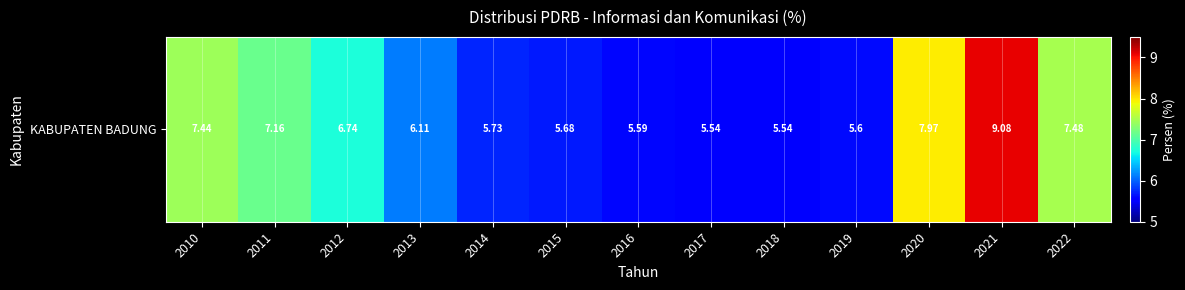

Reading left to right, transcribe all the data shown in this chart.

2010=7.4	2011=7.2	2012=6.7	2013=6.1	2014=5.7	2015=5.7	2016=5.6	2017=5.5	2018=5.5	2019=5.6	2020=8.0	2021=9.1	2022=7.5